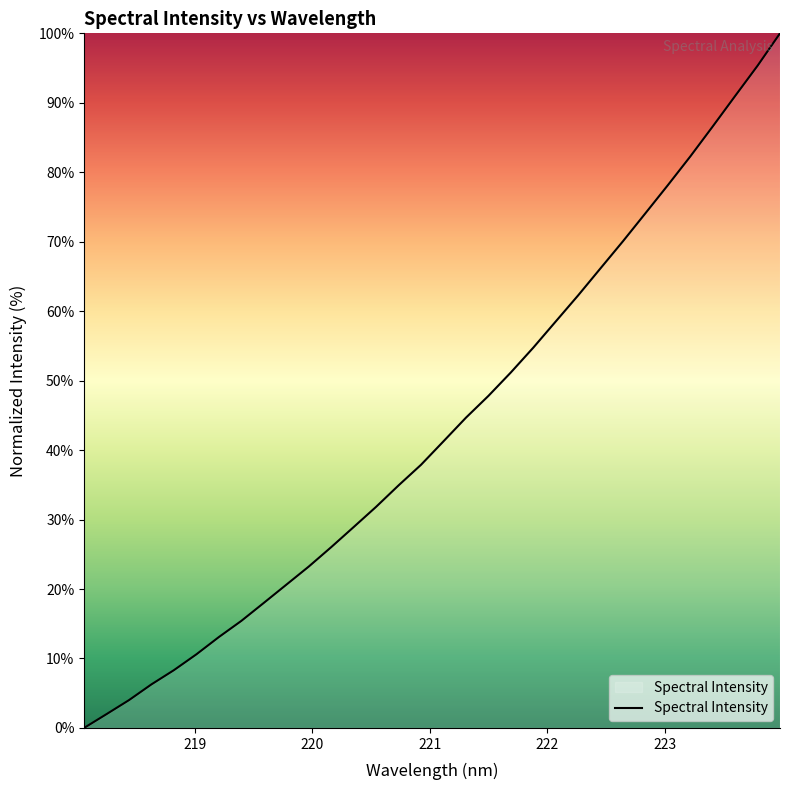

What is the greatest value displayed?

100.0